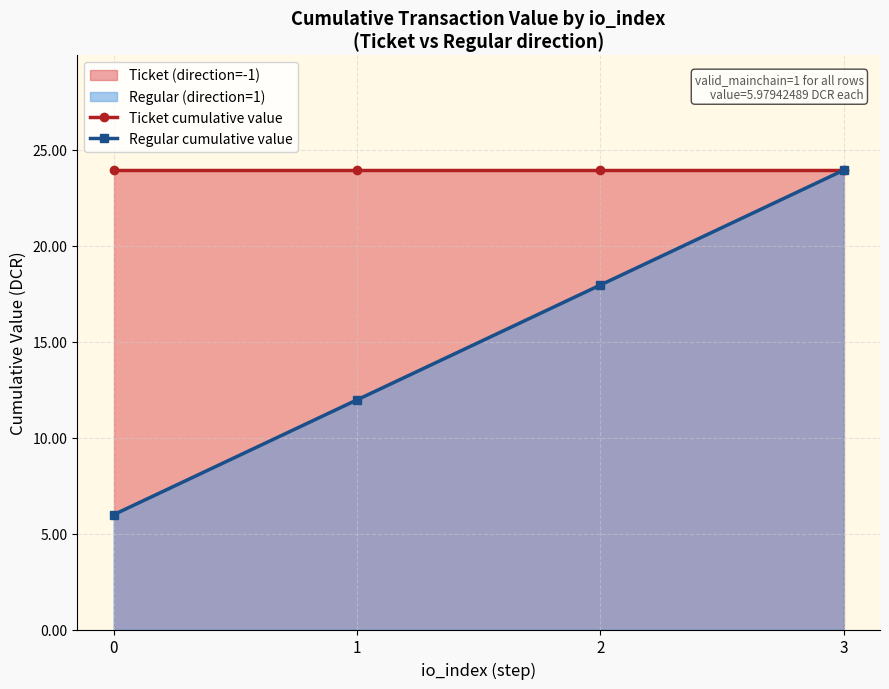

Rank the series at 0 from lowest to highest value.

Regular cumulative value, Ticket cumulative value